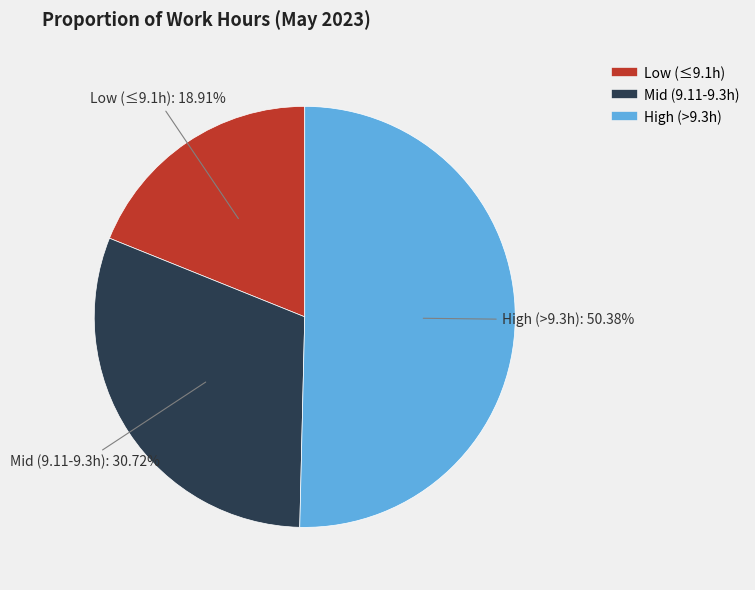

How many segments does this pie chart have?

3